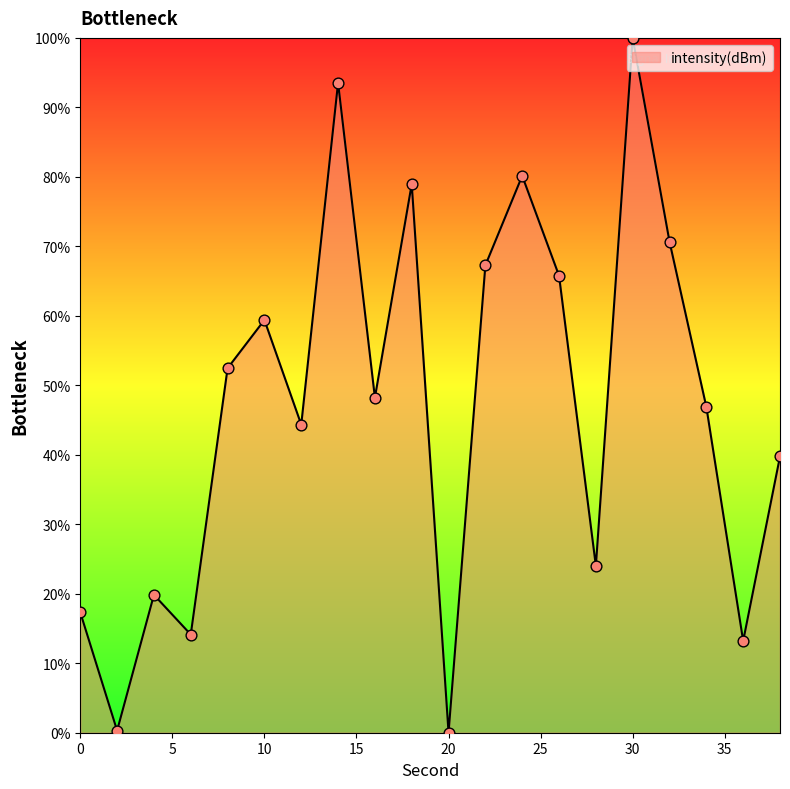

What is the maximum value shown in the chart?

100.0